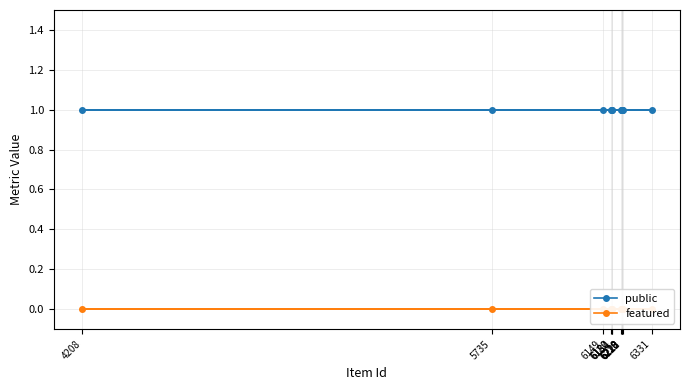

The value of featured at 6149 is 0. True or false?

True